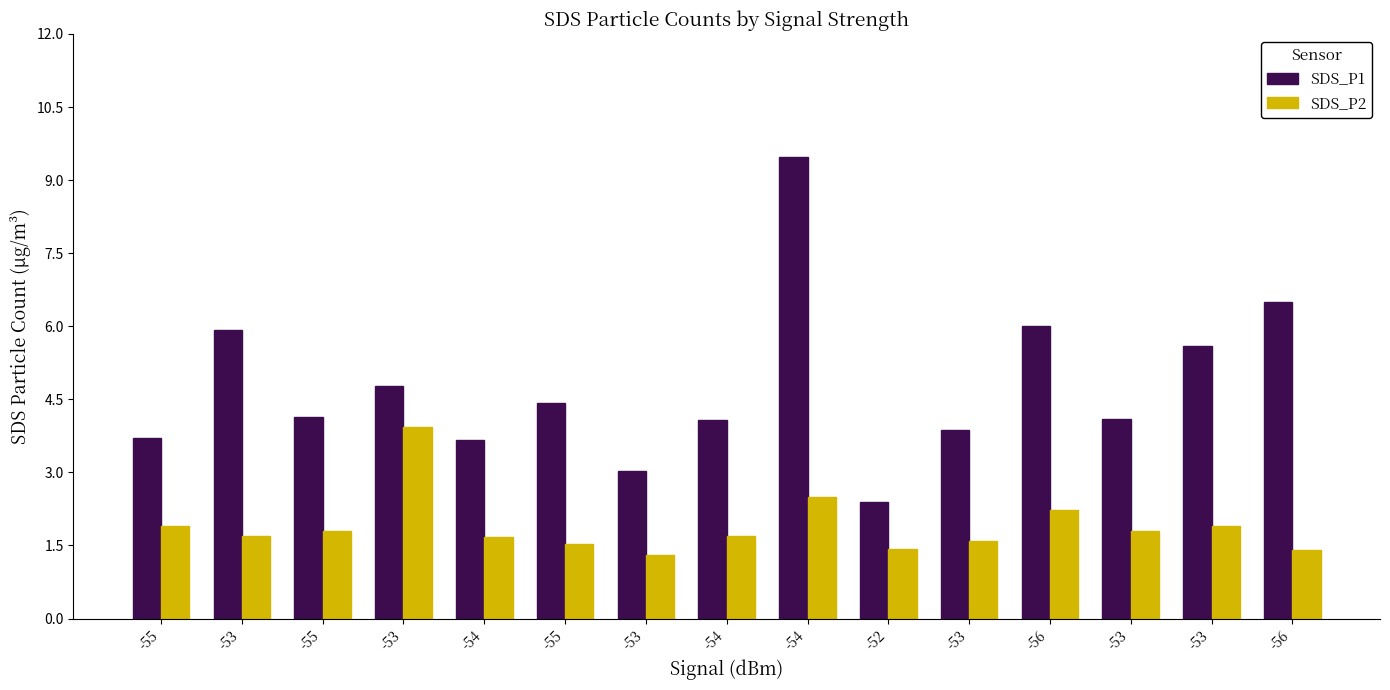

Reading left to right, transcribe all the data shown in this chart.

SDS_P1: 3.7	5.9	4.1	4.8	3.7	4.4	3.0	4.1	9.5	2.4	3.9	6.0	4.1	5.6	6.5
SDS_P2: 1.9	1.7	1.8	3.9	1.7	1.5	1.3	1.7	2.5	1.4	1.6	2.2	1.8	1.9	1.4